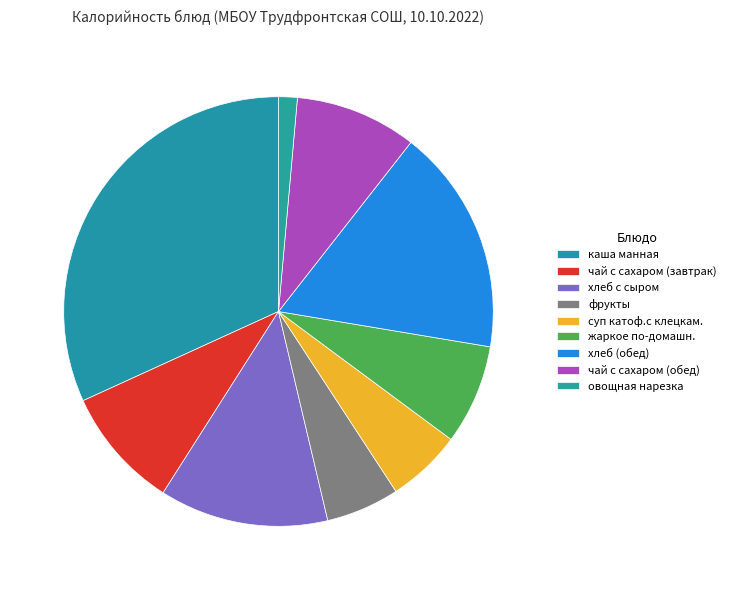

How many segments does this pie chart have?

9